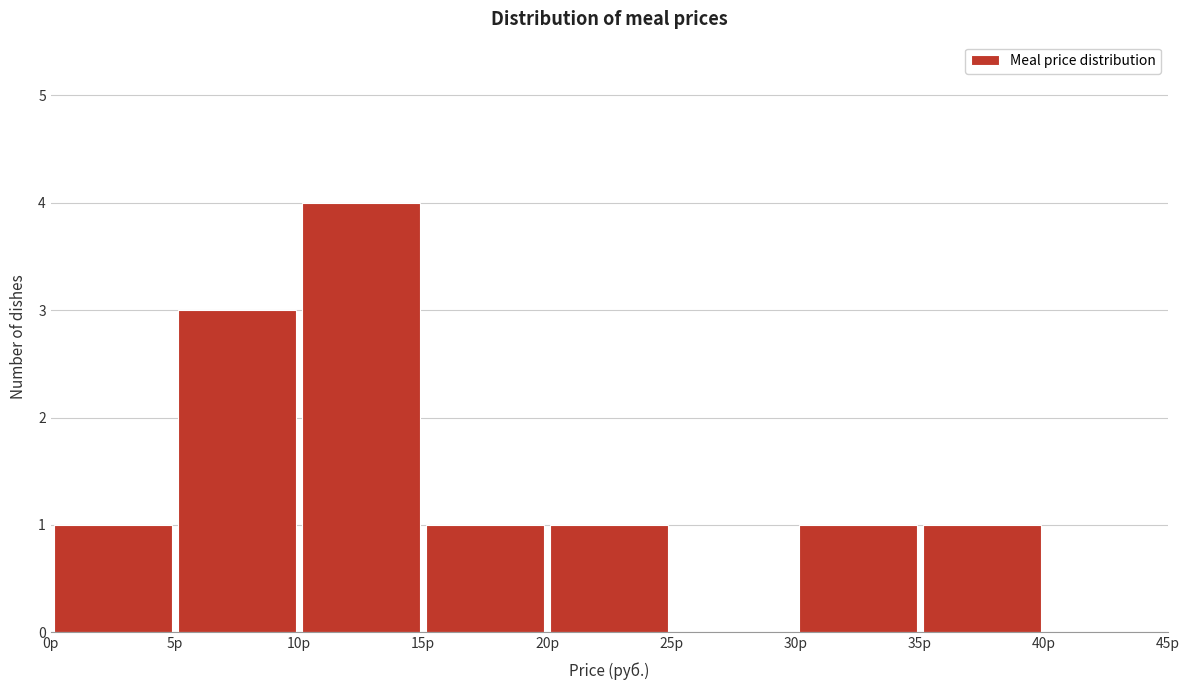

Reading left to right, list every bar in this chart as the range it spans on the x-axis followed by its height. The values are not printed on the chart, so give them approximately, as read against the axis.

0 to 5: 1
5 to 10: 3
10 to 15: 4
15 to 20: 1
20 to 25: 1
25 to 30: 0
30 to 35: 1
35 to 40: 1
40 to 45: 0